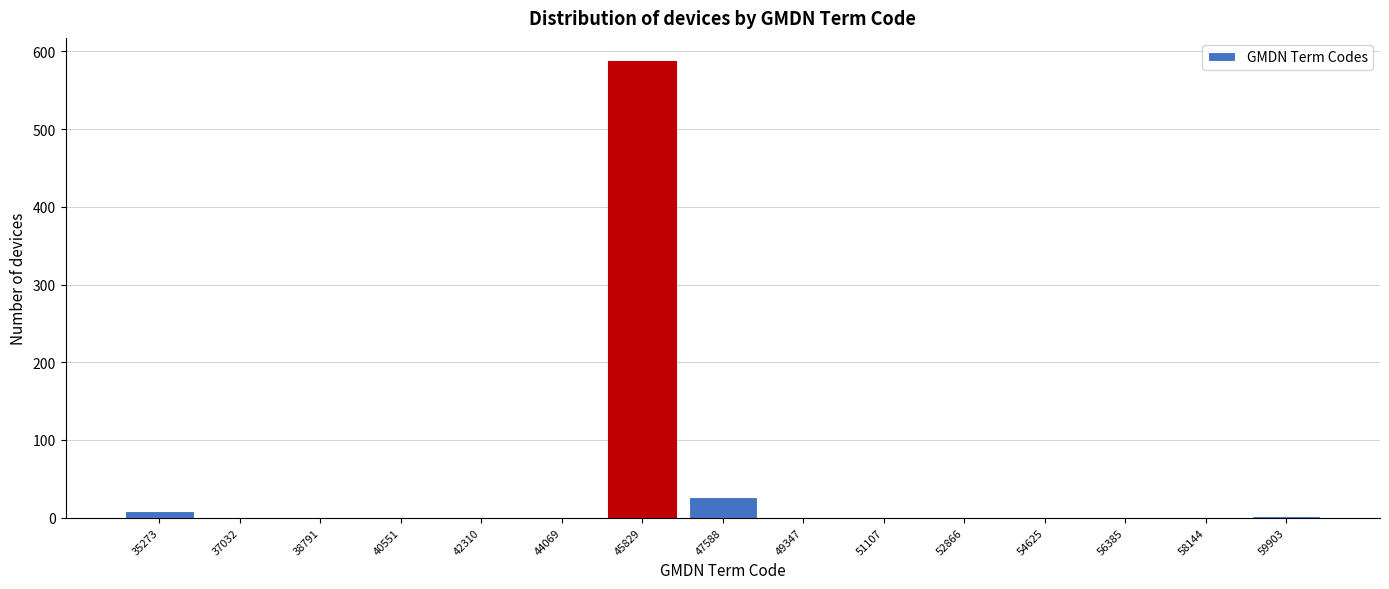

At which label is the value closest to 294?

47588